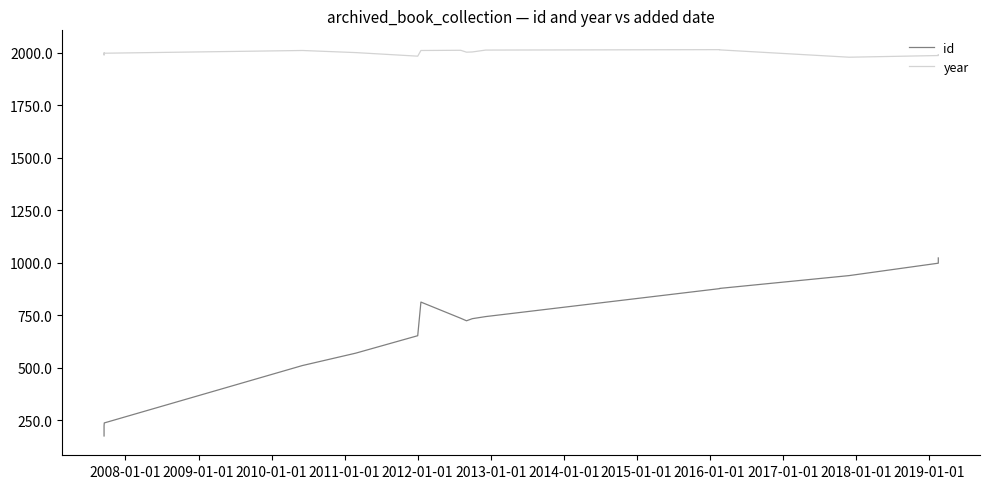

Which series has the largest total across all categories?

year